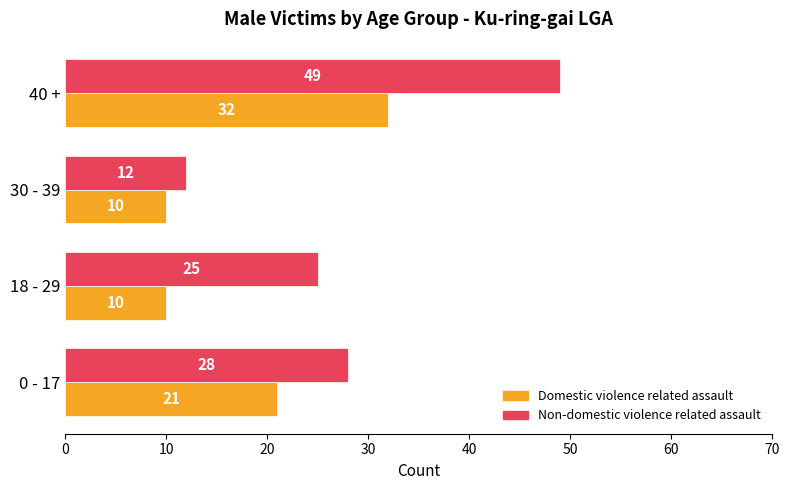

What value does the Non-domestic violence related assault series have at 0 - 17?

28